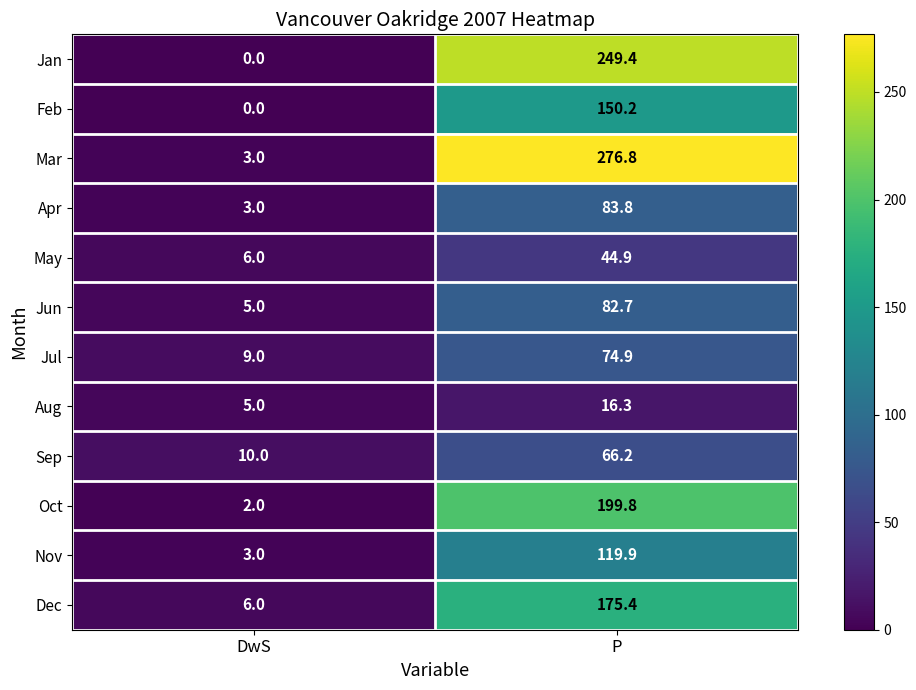

The value of Aug at P is 4.2. True or false?

False